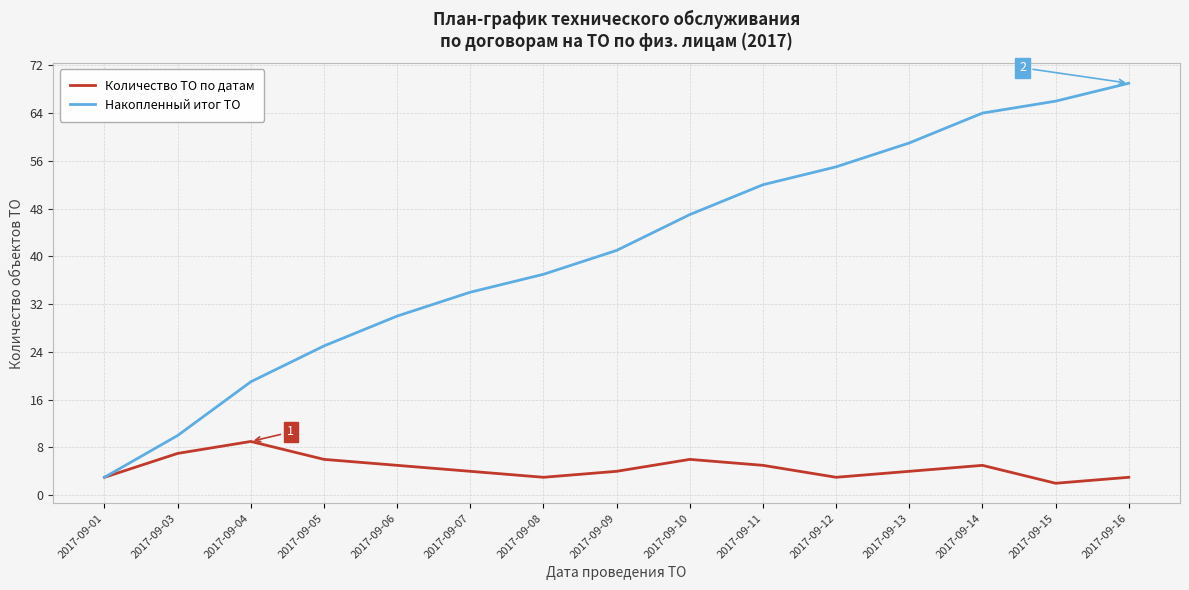

What is the sum of all Количество ТО по датам values?

69